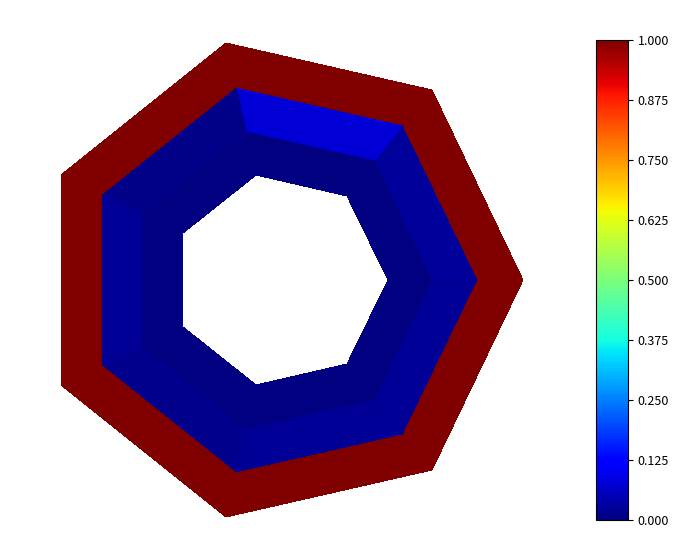

How many categories are shown in the chart?

7